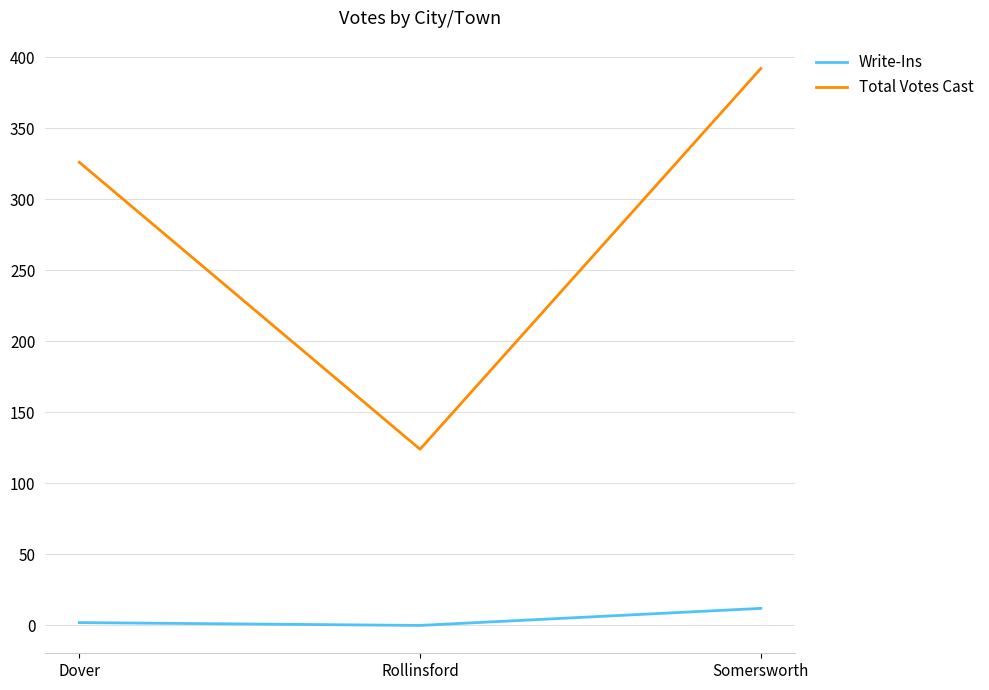

Reading right to left, extract all data points from this chart.

Write-Ins: Somersworth=12	Rollinsford=0	Dover=2
Total Votes Cast: Somersworth=392	Rollinsford=124	Dover=326